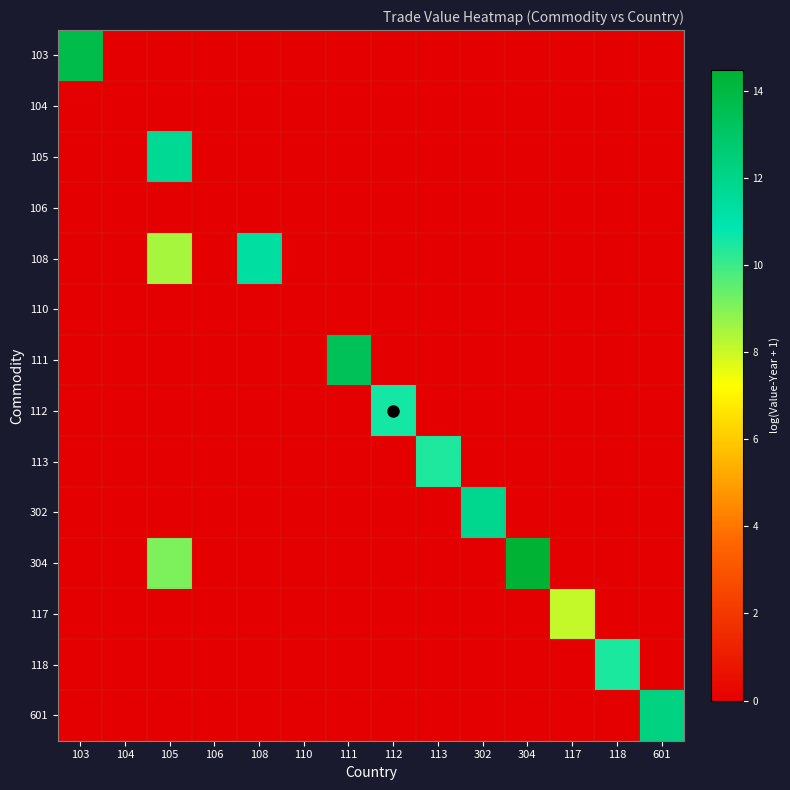

What is the total value across all series at 112?

10.6